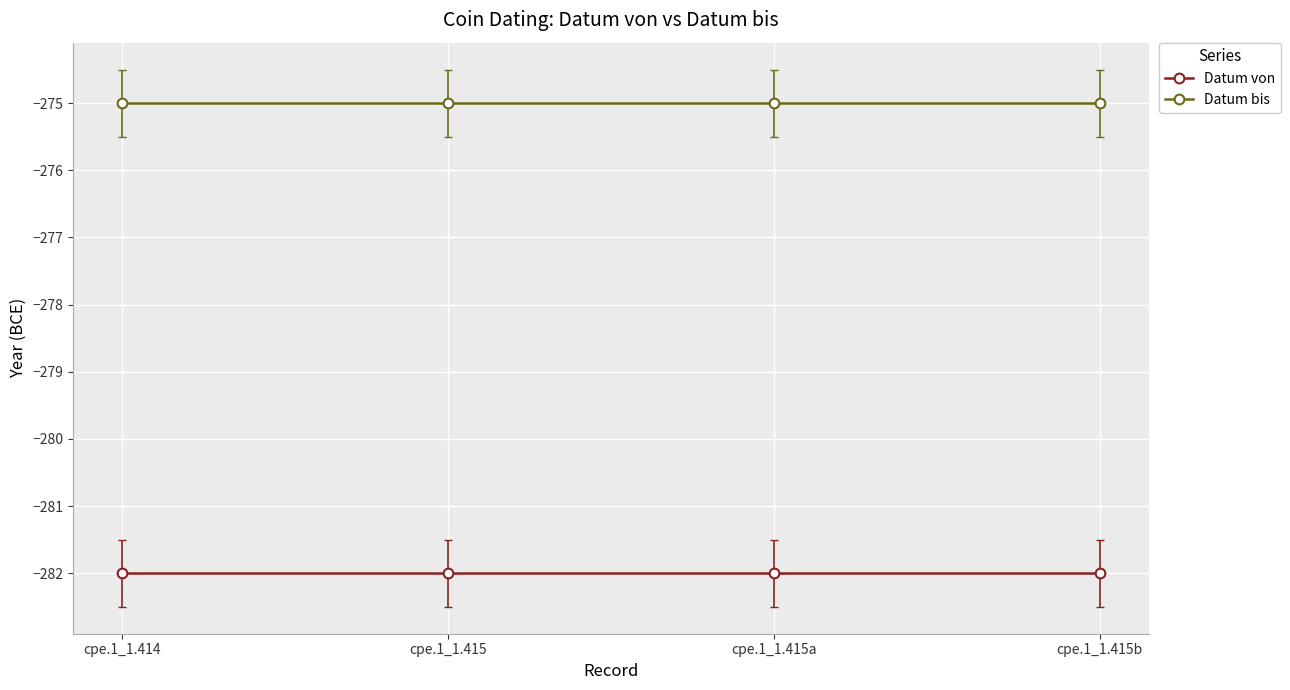

Which series has the widest spread of values?

Datum von